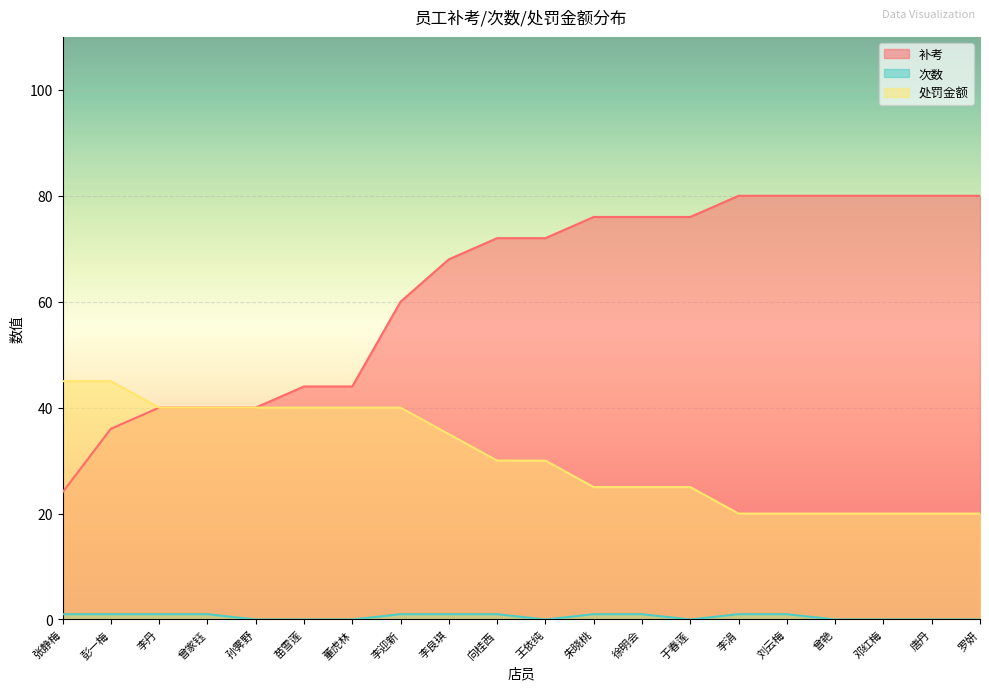

True or false: 处罚金额 has more than 1 points higher than both neighbors.

False